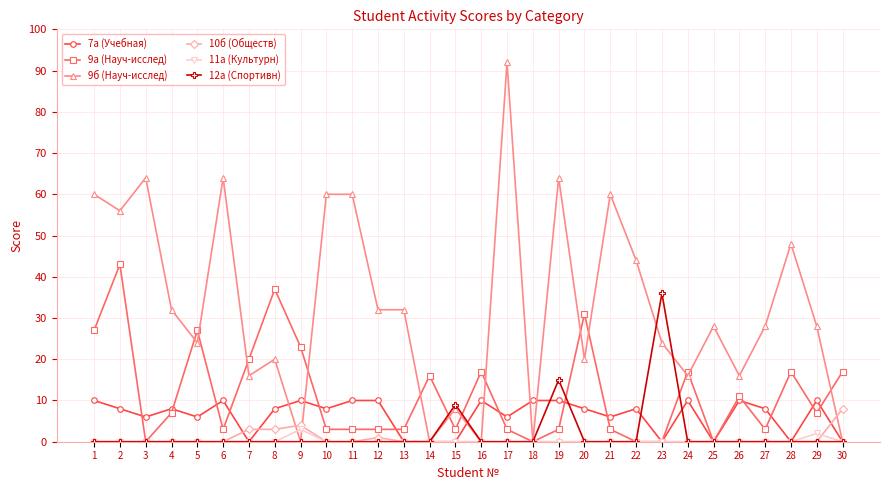

Is it true that 11a (Культурн) equals 0 at 13?

True